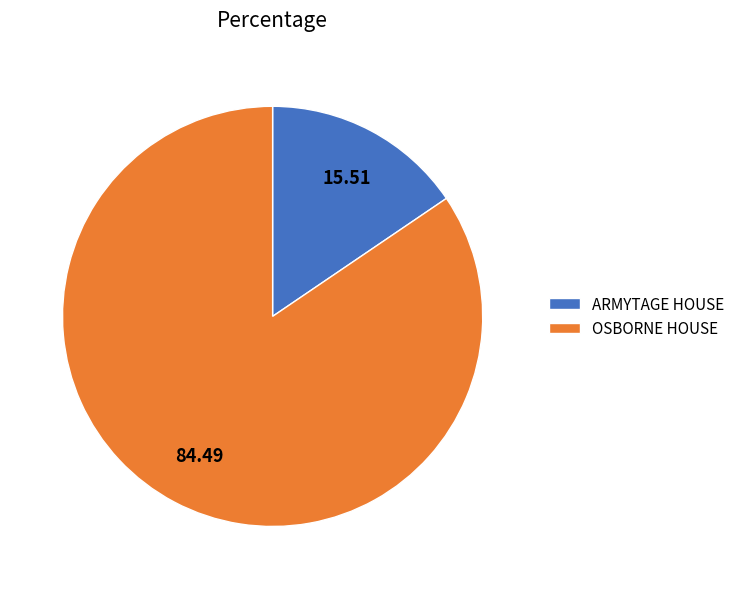

Does any single category account for the majority?

Yes